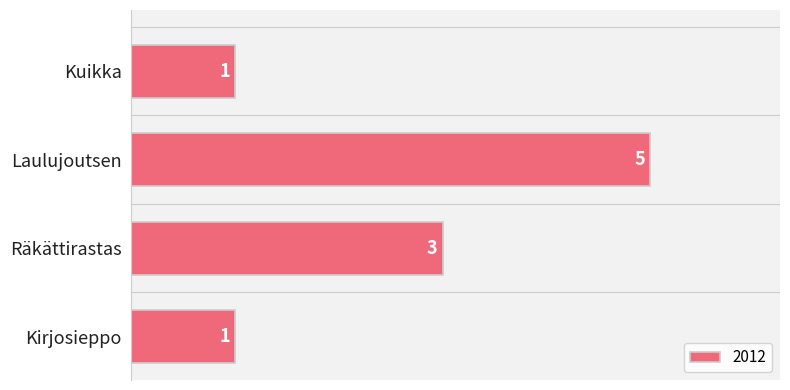

Reading bottom to top, what are all the values shown in this chart?

Kirjosieppo=1	Räkättirastas=3	Laulujoutsen=5	Kuikka=1